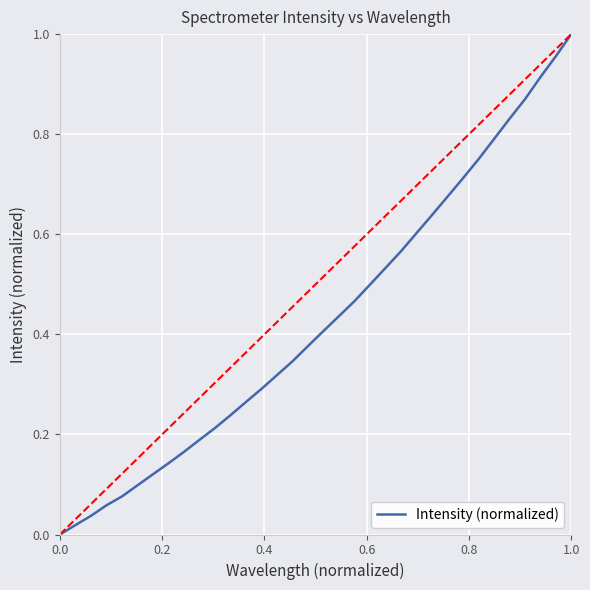

Is this an area chart (filled region under the line)?

No